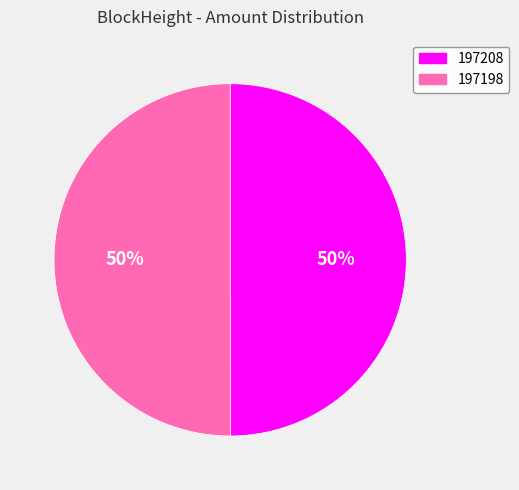

To the nearest percent, what is the combined percentage of 197208 and 197198?

100%